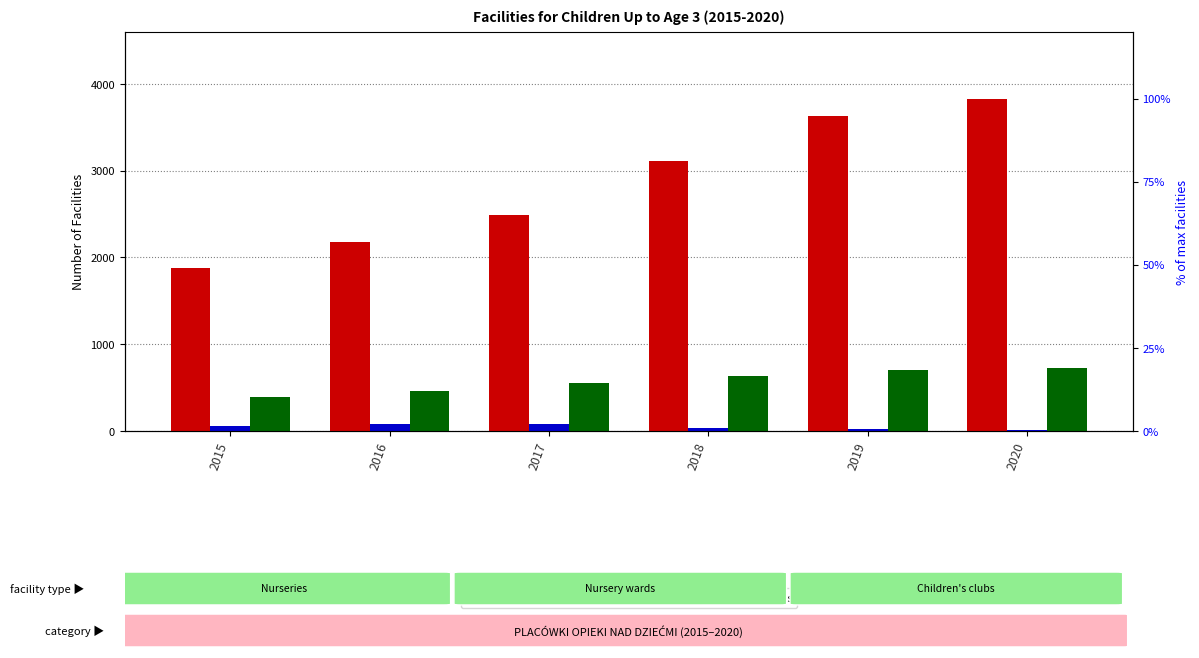

Does the chart contain any negative values?

No